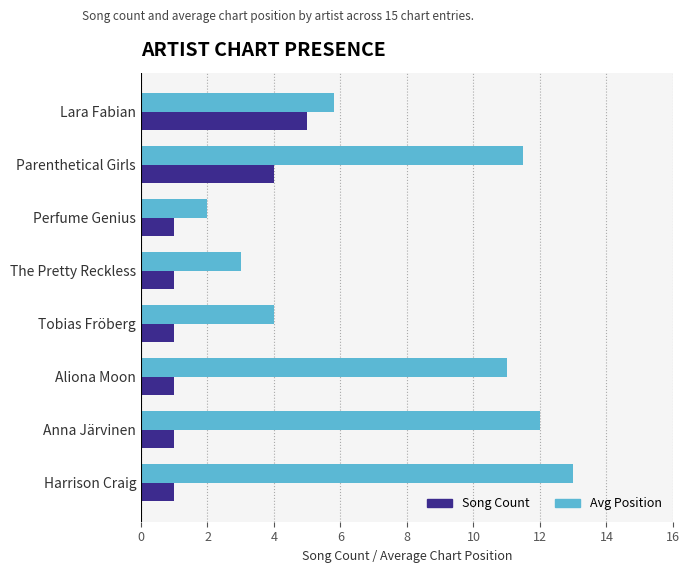

The value of Avg Position at Aliona Moon is 17.6. True or false?

False